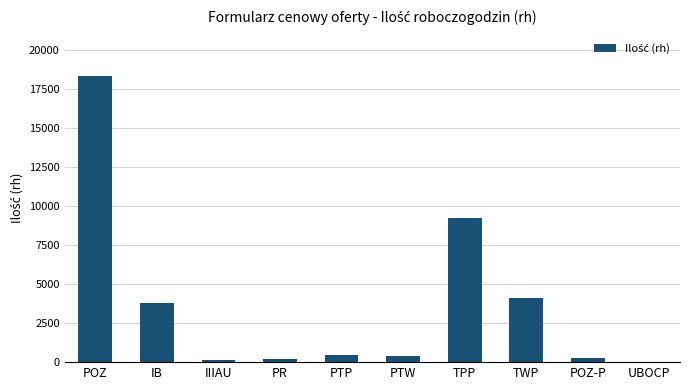

The value at IB is 3791.8. True or false?

True